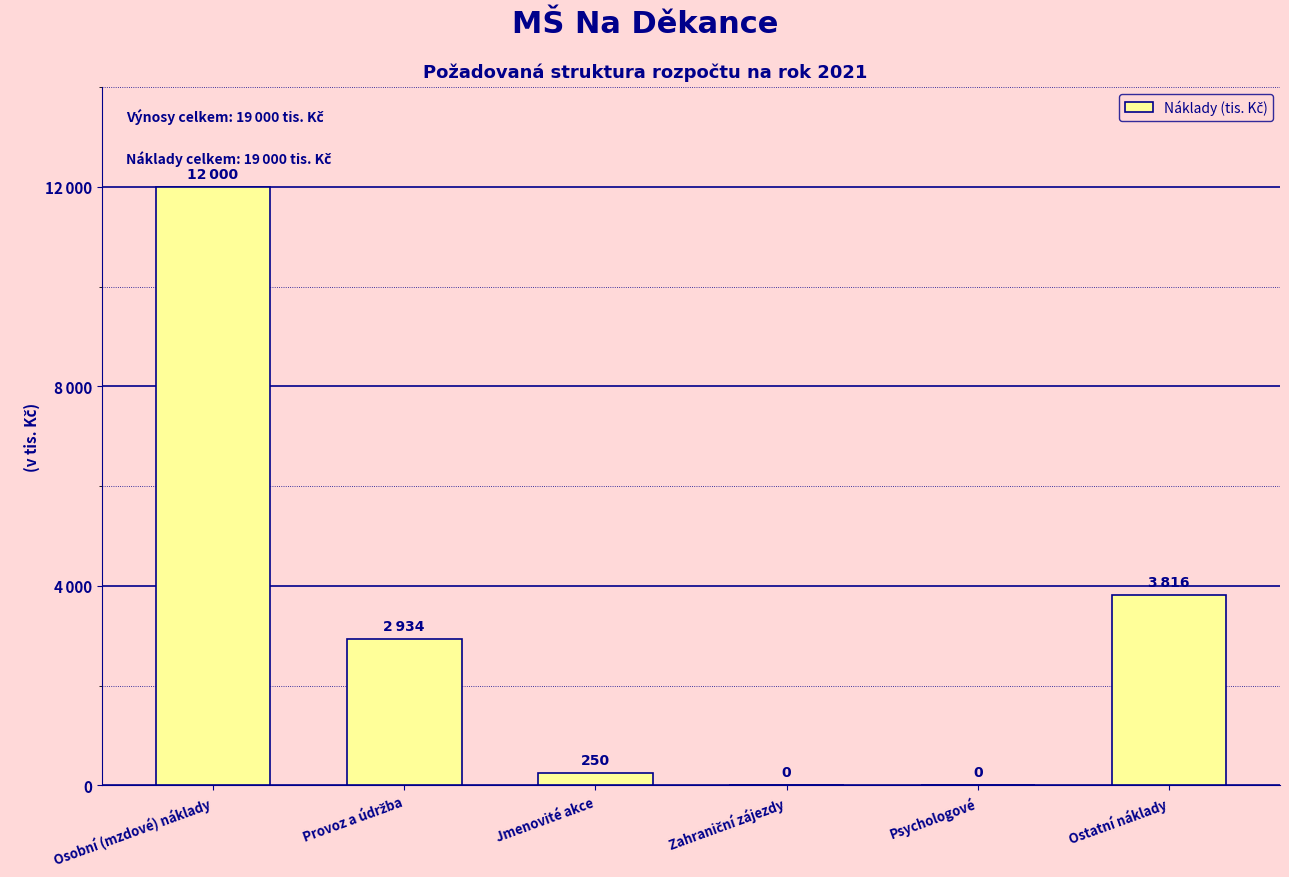

What is the difference between the second highest and second lowest values?

3816